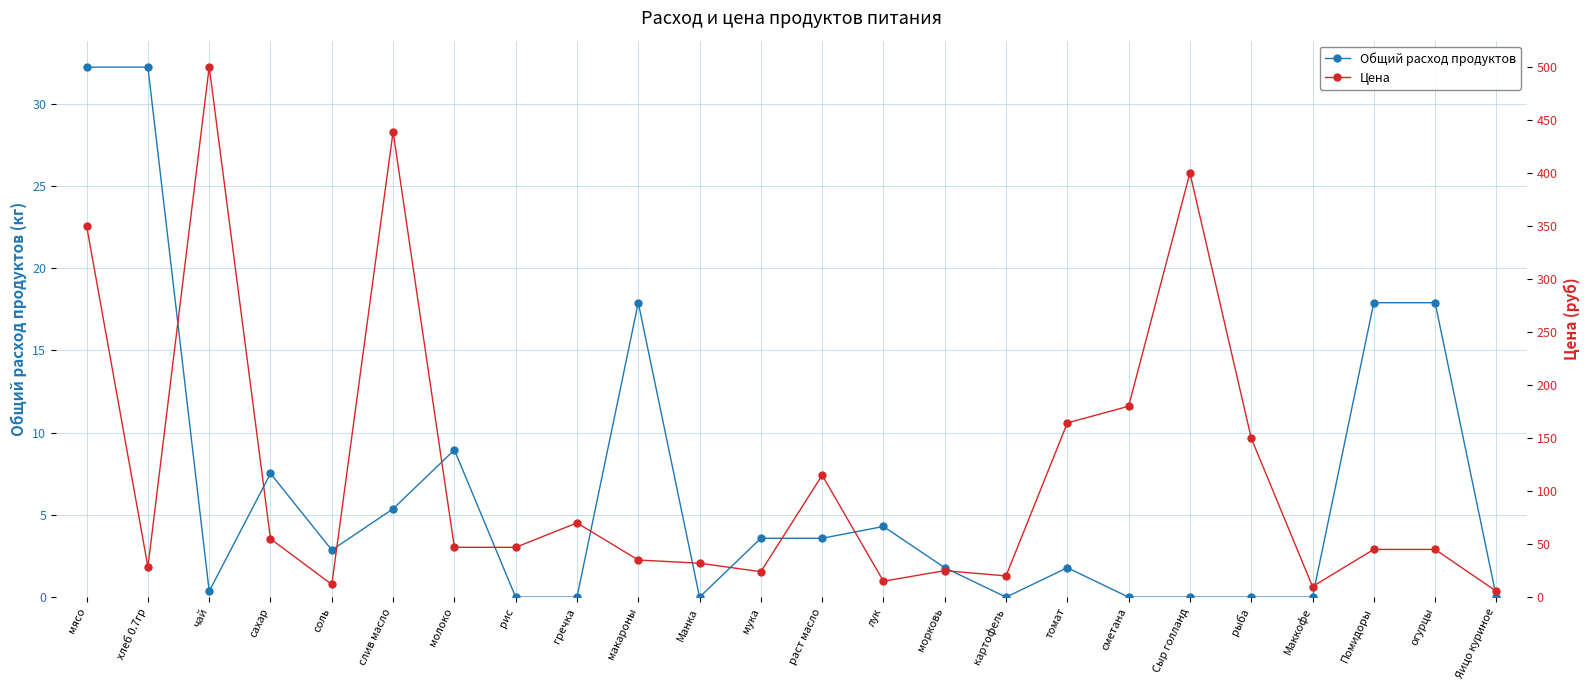

What are all the series names shown in the legend?

Общий расход продуктов, Цена